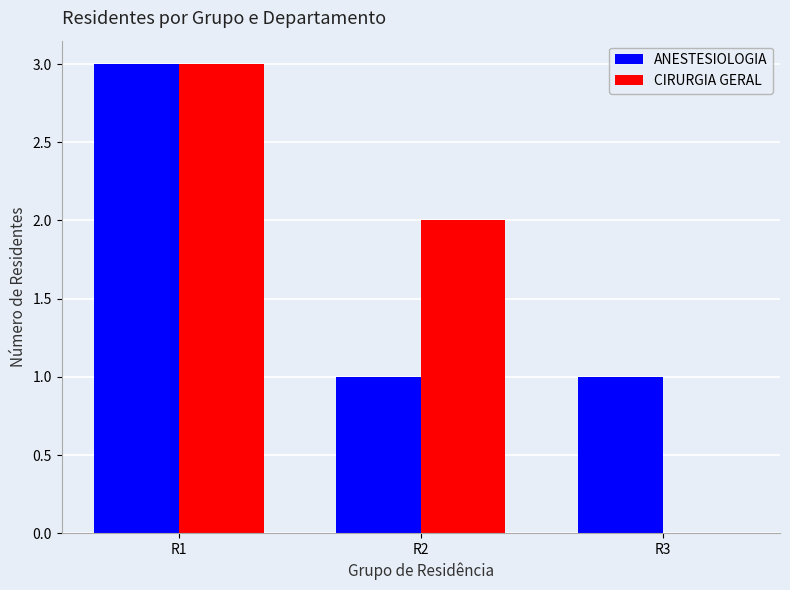

How many values in CIRURGIA GERAL are above zero?

2